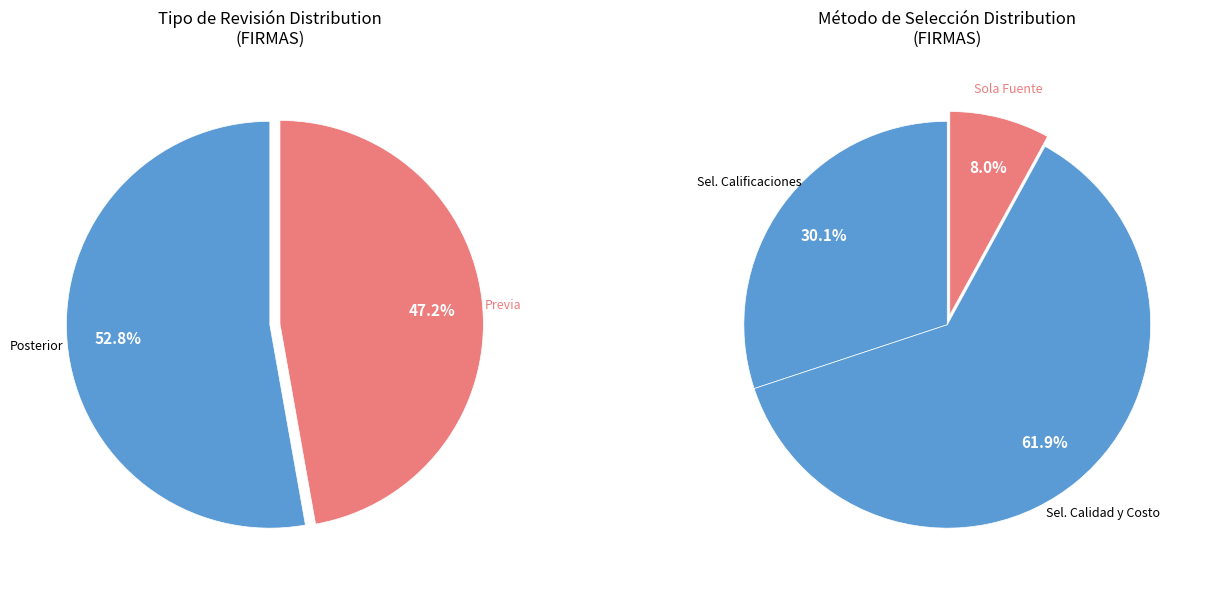

True or false: Posterior accounts for 11% of the total.

False